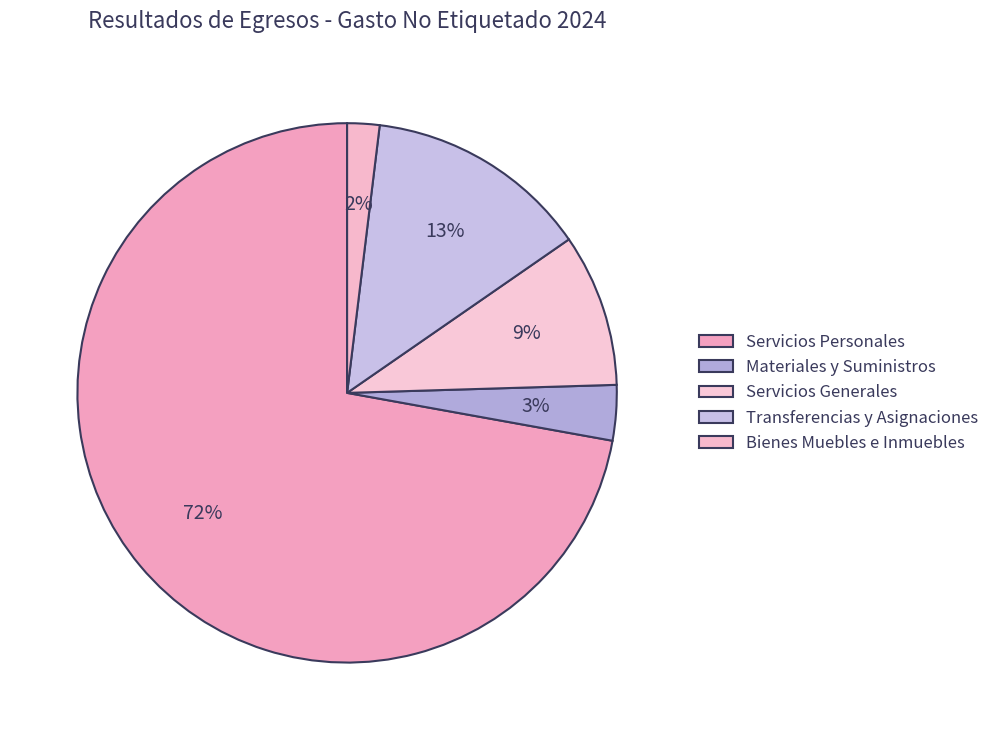

What is the largest slice in the pie chart?

Servicios Personales